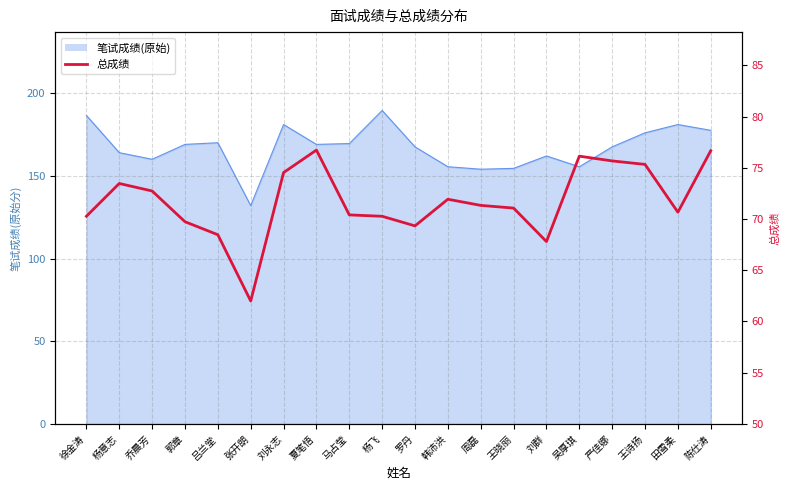

True or false: there are more than 1 points higher than both neighbors.

True